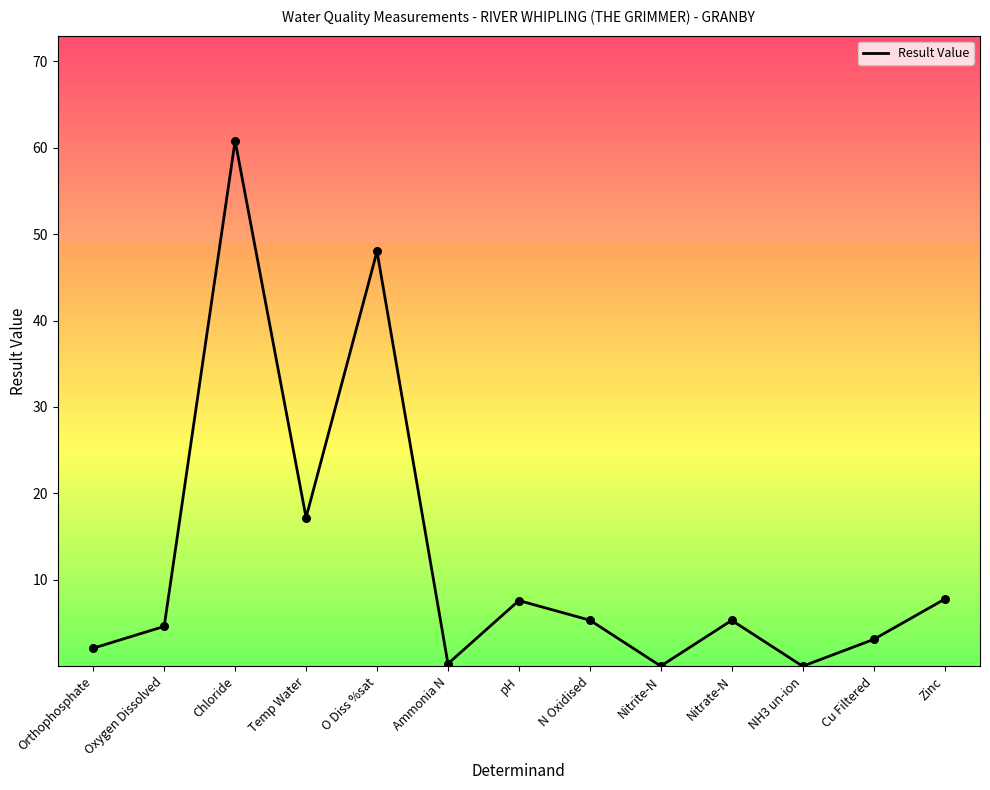

What is the change in value from Chloride to Nitrate-N?

-55.5